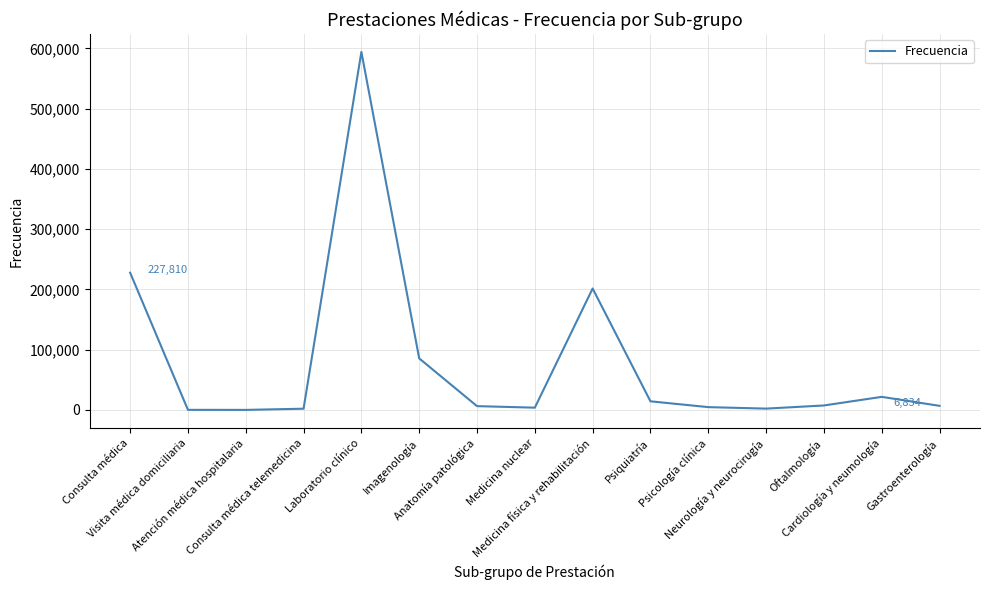

Is it true that the value at Imagenología is 146107?

False